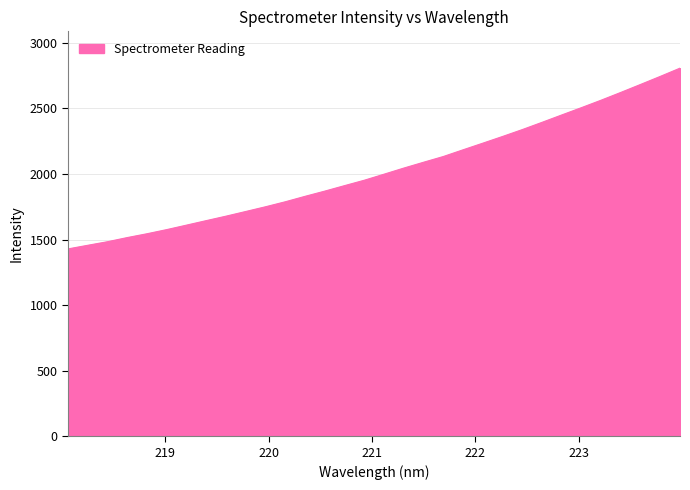

What is the minimum value shown in the chart?

1428.7